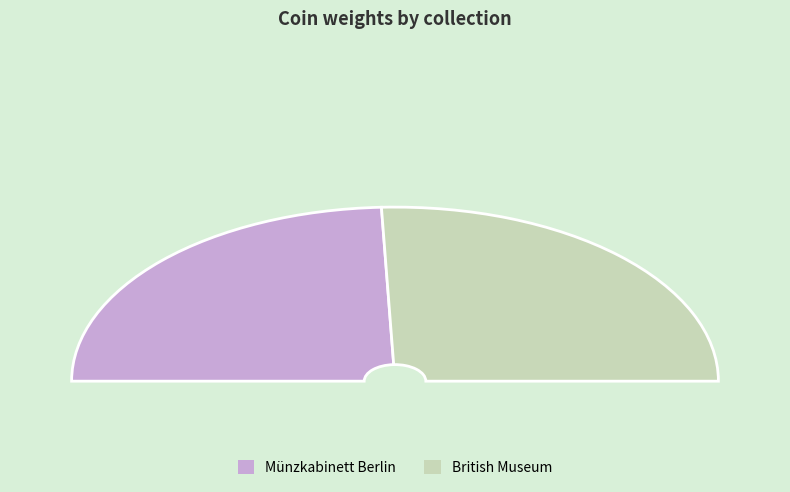

Does Münzkabinett Berlin represent more than half of the total?

No